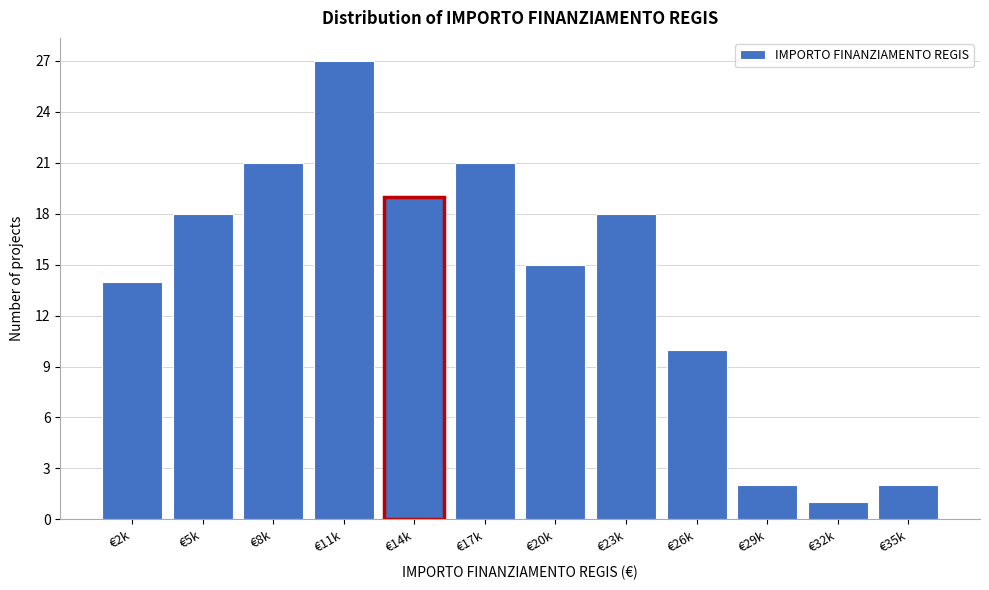

Reading left to right, list all the values displayed in this chart.

€2k=14	€5k=18	€8k=21	€11k=27	€14k=19	€17k=21	€20k=15	€23k=18	€26k=10	€29k=2	€32k=1	€35k=2